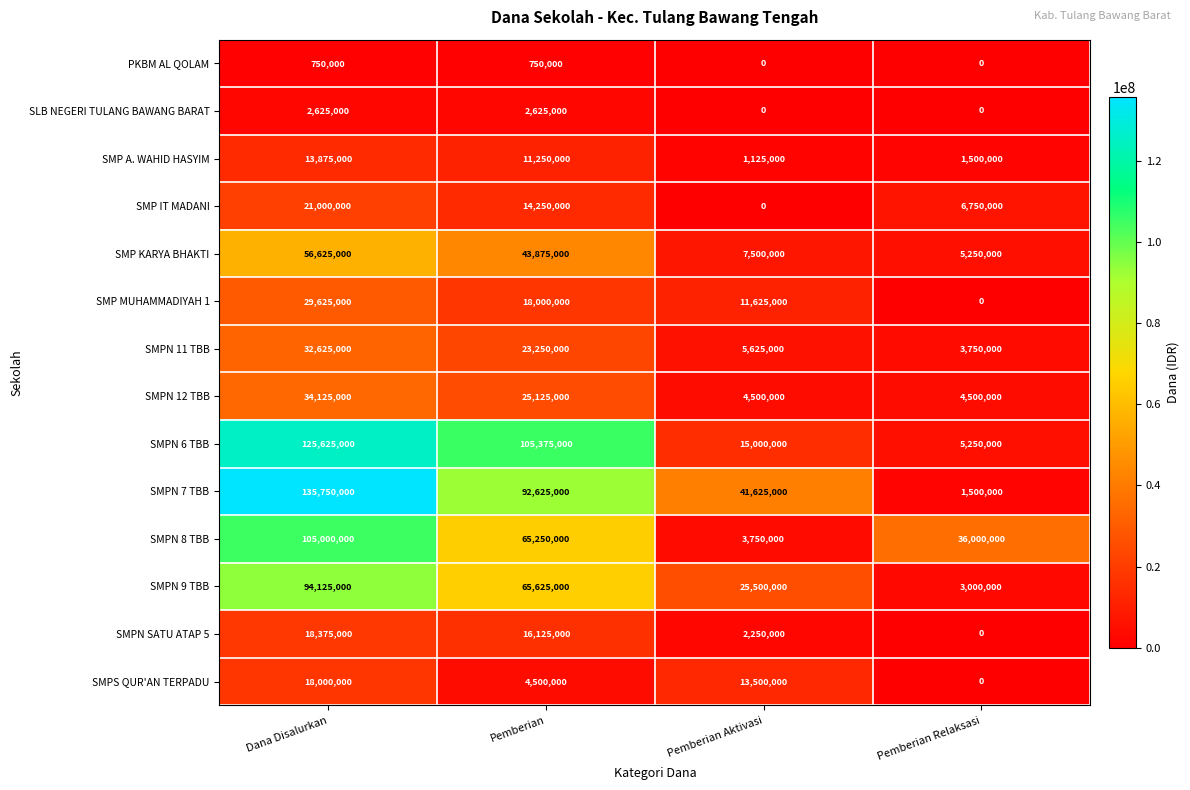

True or false: PKBM AL QOLAM has a value of 478983 at Pemberian Relaksasi.

False